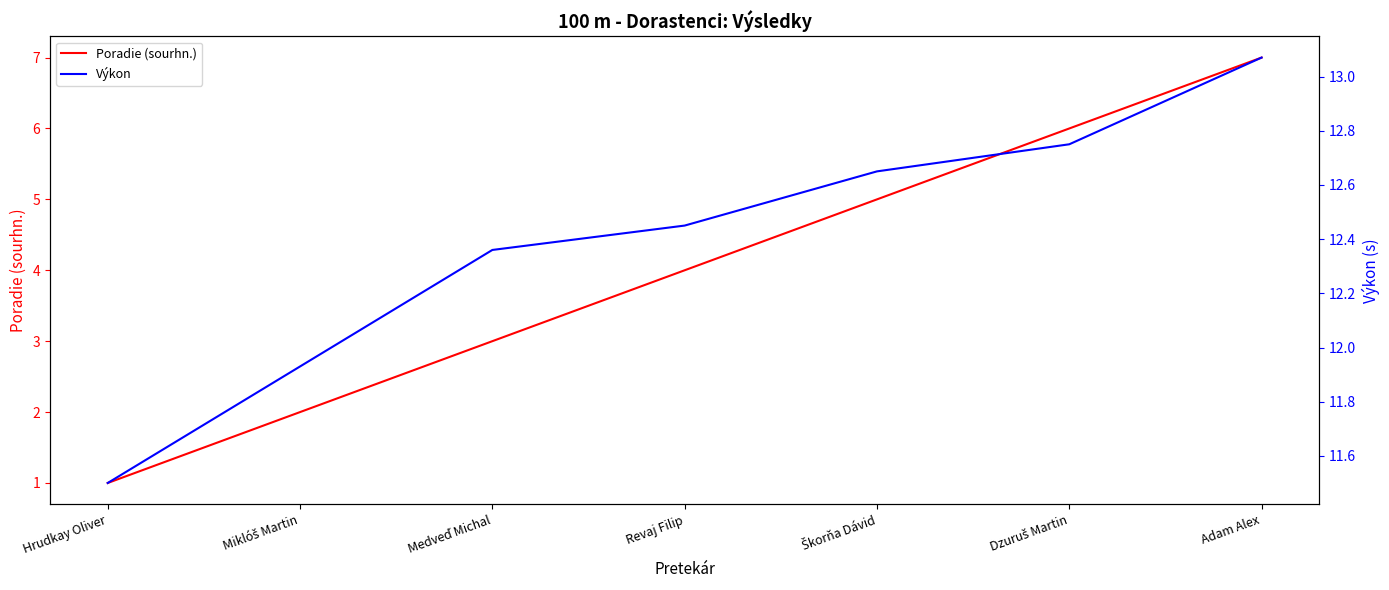

The Poradie (sourhn.) series shows 1.0 at Hrudkay Oliver. True or false?

True